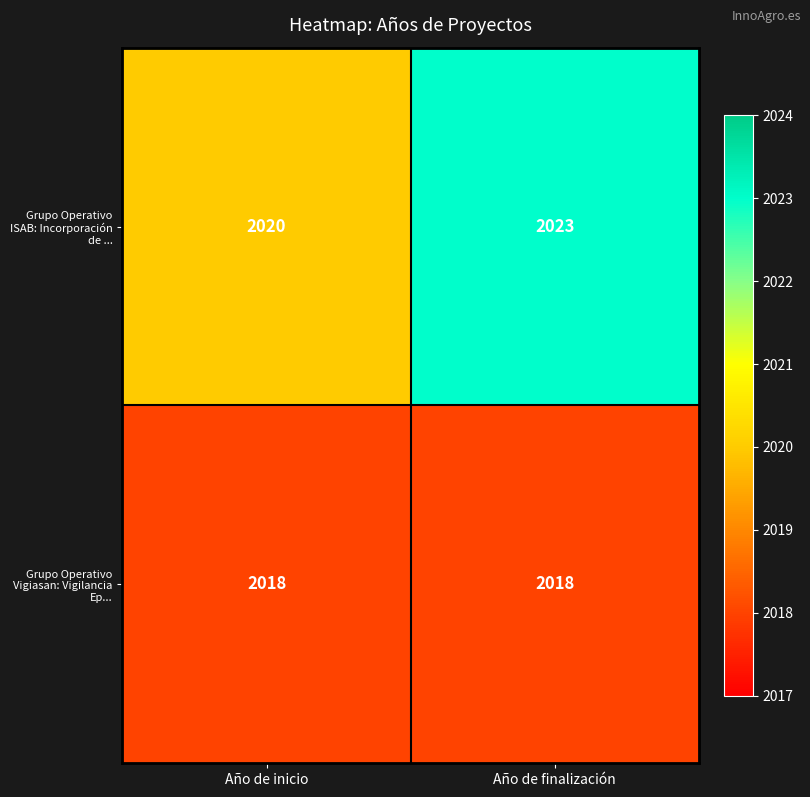

What is the minimum value for Grupo Operativo ISAB: Incorporación de ...?

2020